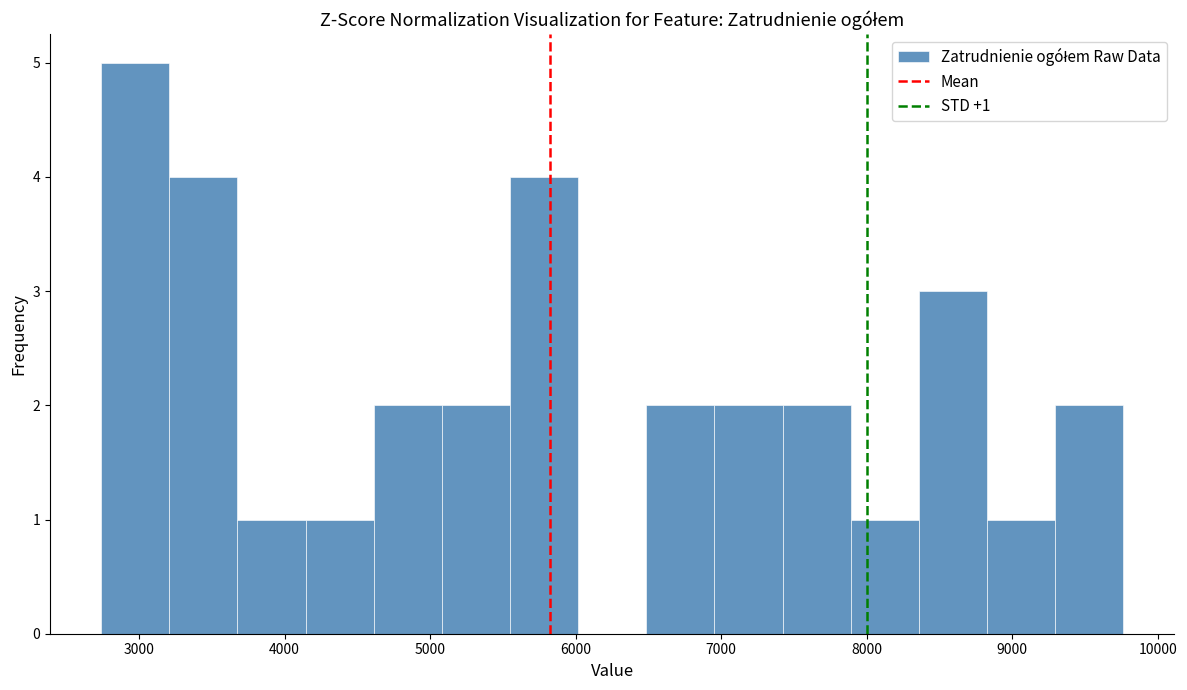

Over which range of the x-axis is the bar tallest?

2700 to 3200